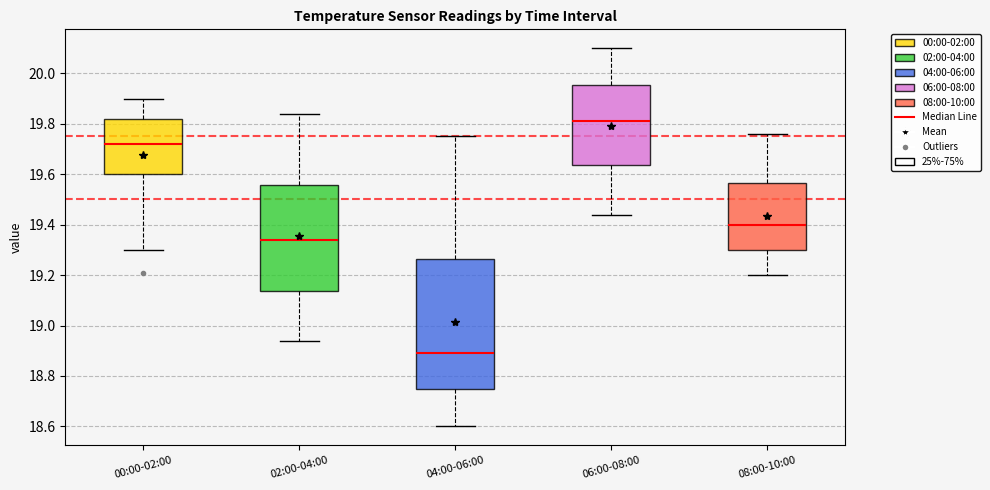

Which box's median line is the highest?

06:00-08:00